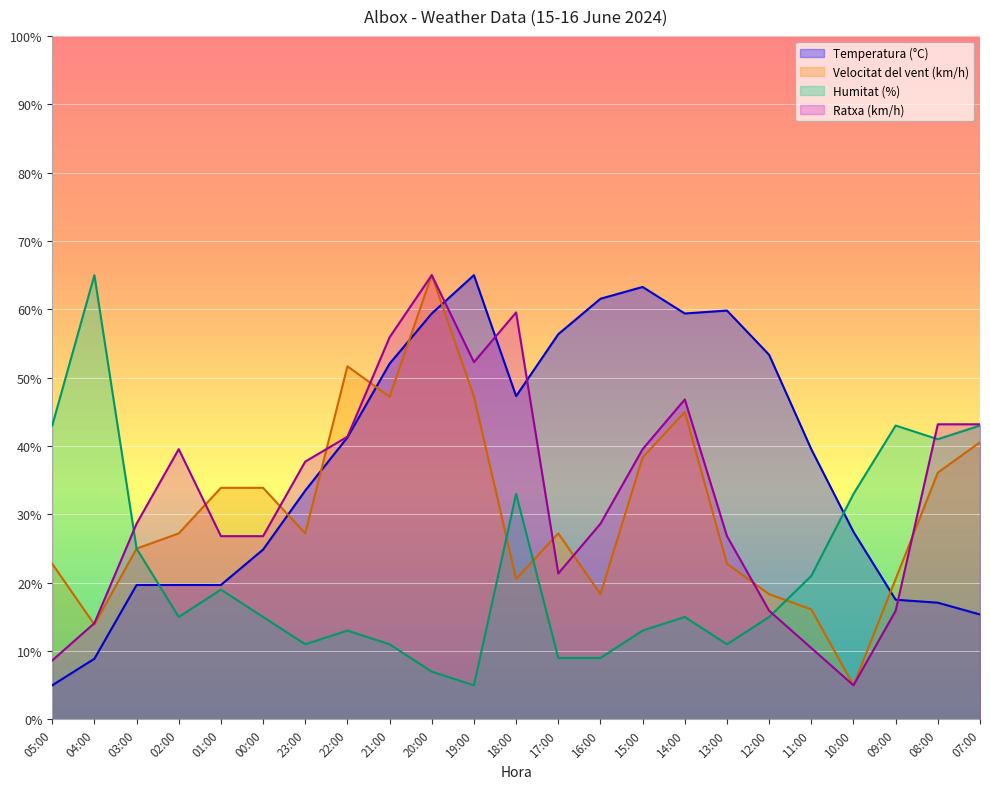

True or false: Temperatura (°C) has a value of 47.3 at 18:00.

True